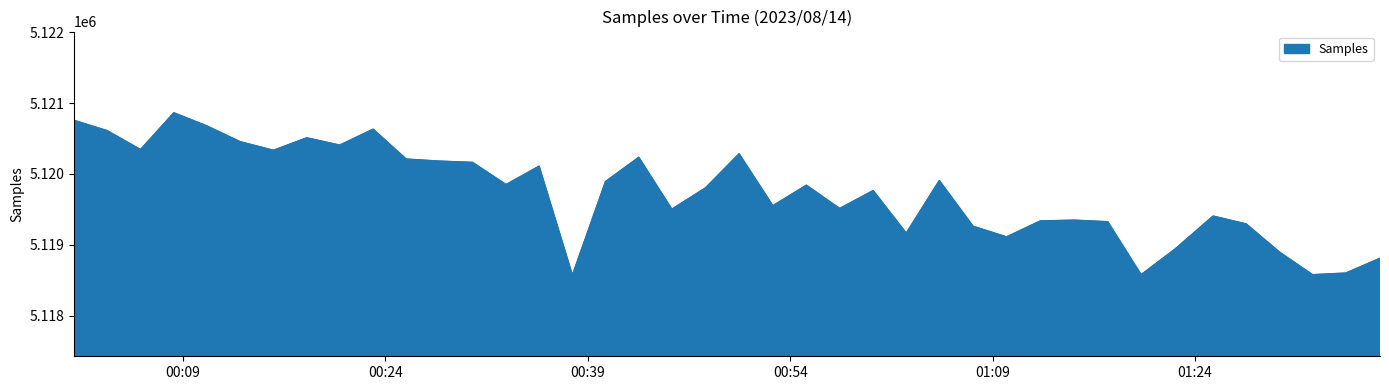

What is the difference between the maximum and minimum values?

2293